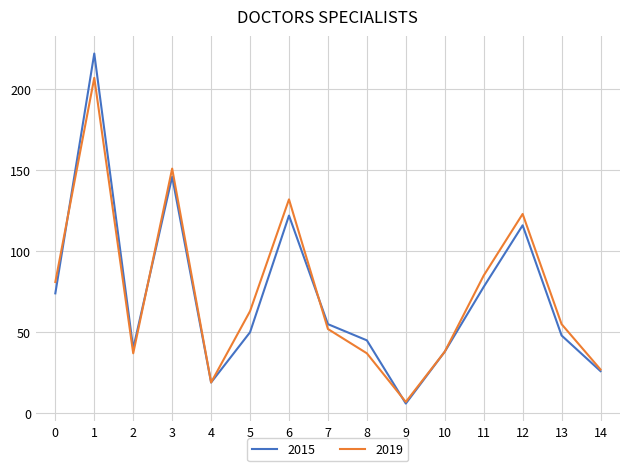

Where is the first local maximum for 2019?

1